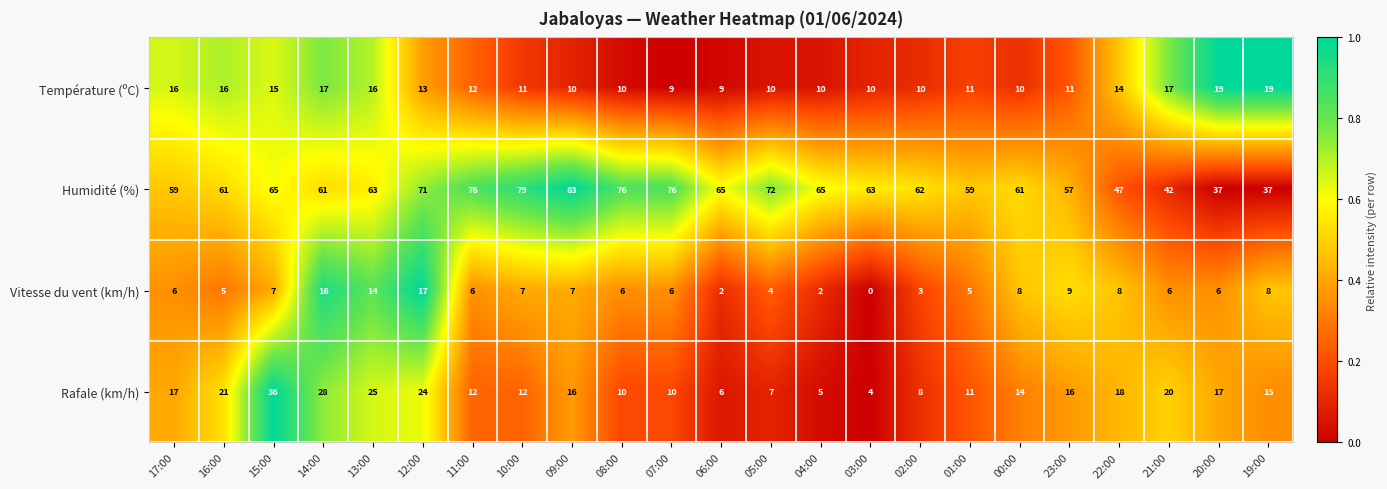

At which label does Humidité (%) reach its peak?

09:00